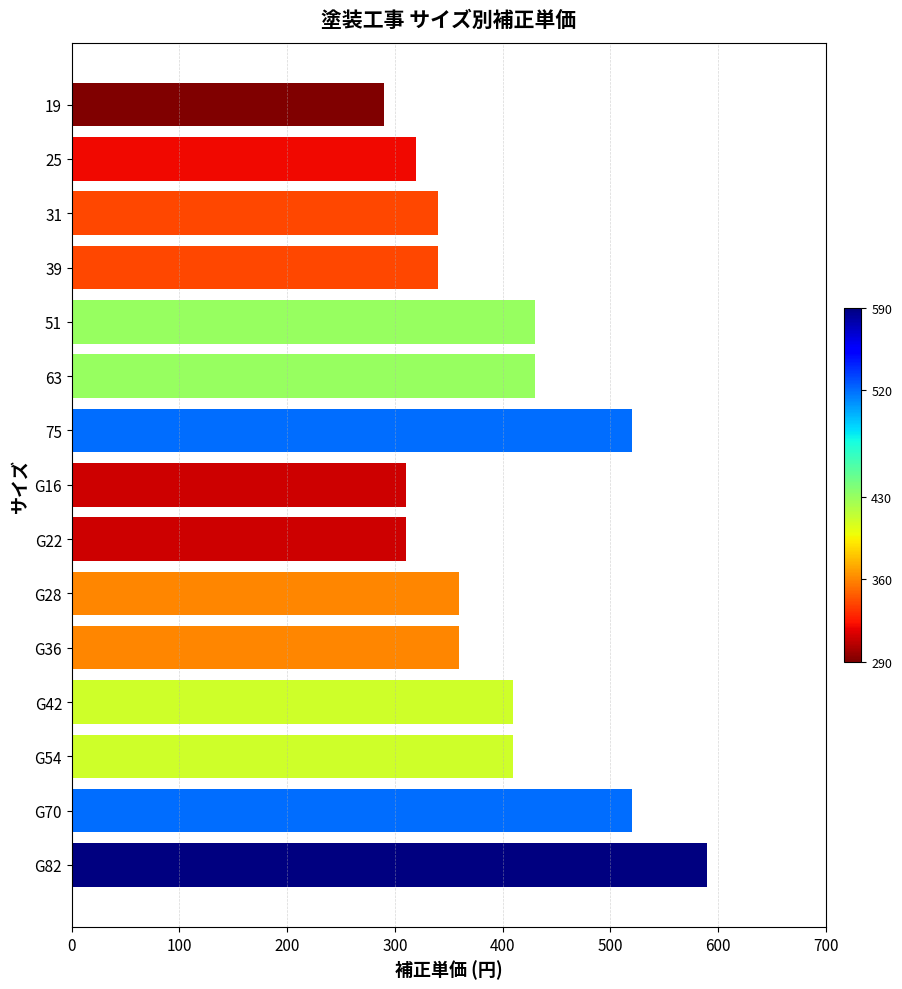

What is the value of the 5th bar from the top?

430